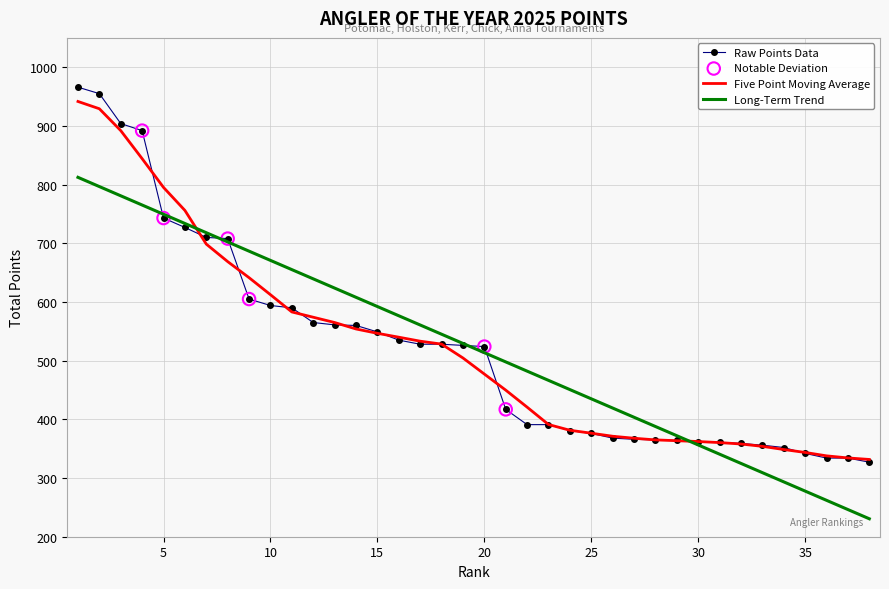

What is the minimum value shown in the chart?

230.6